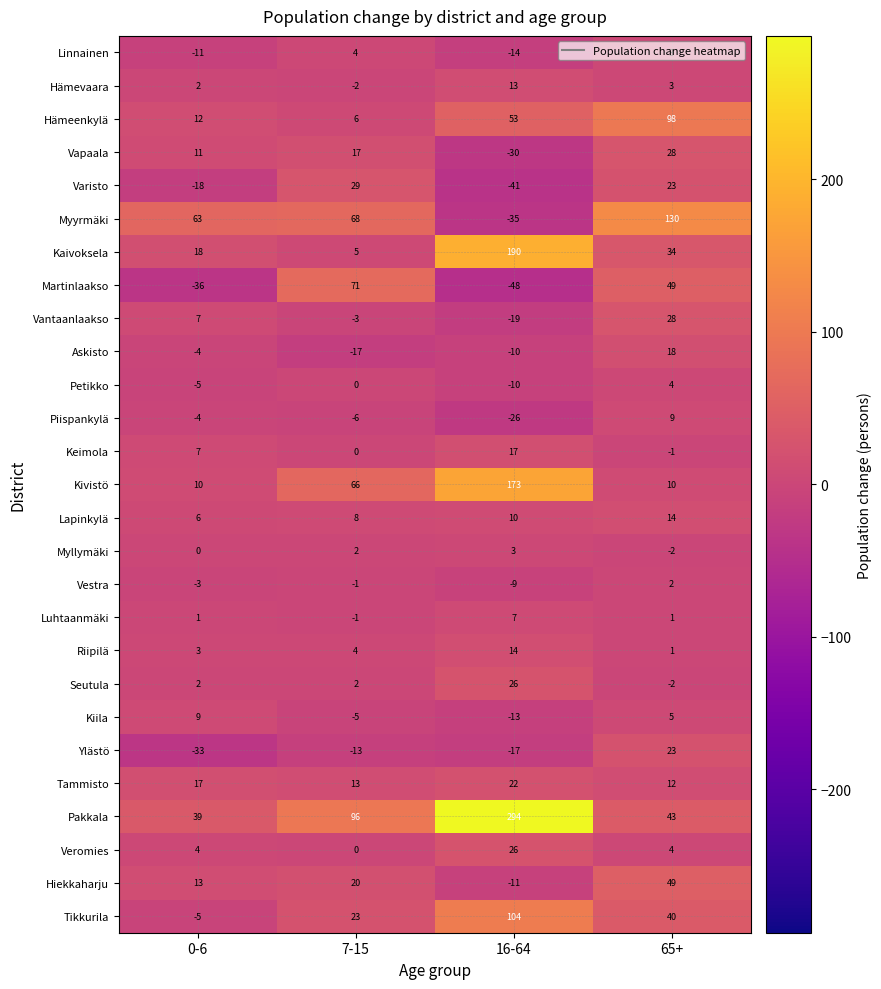

Which series has the largest total across all categories?

Pakkala